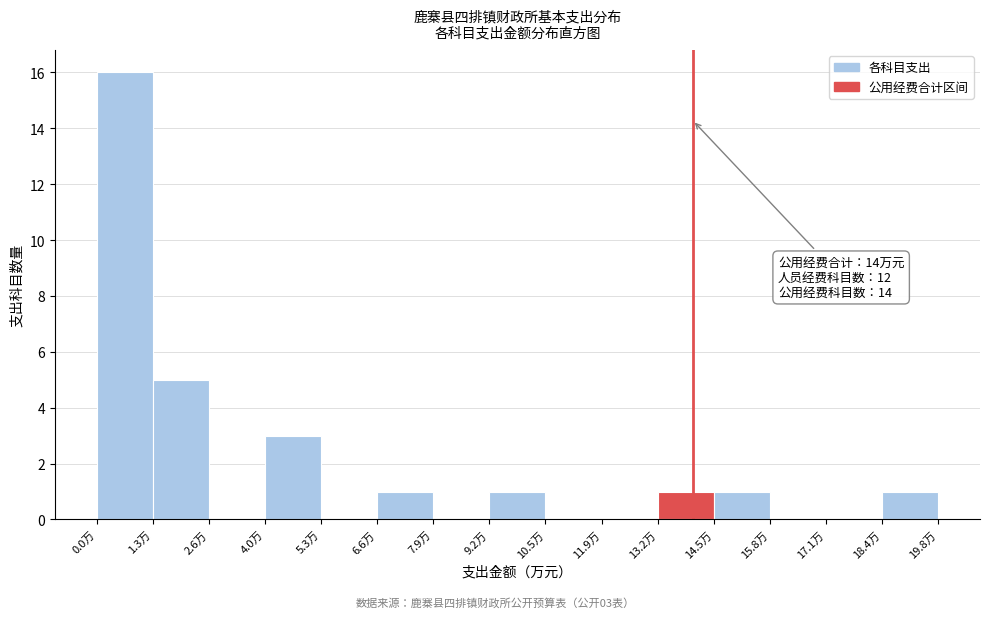

Over which range of the x-axis is the bar tallest?

0.0 to 1.4